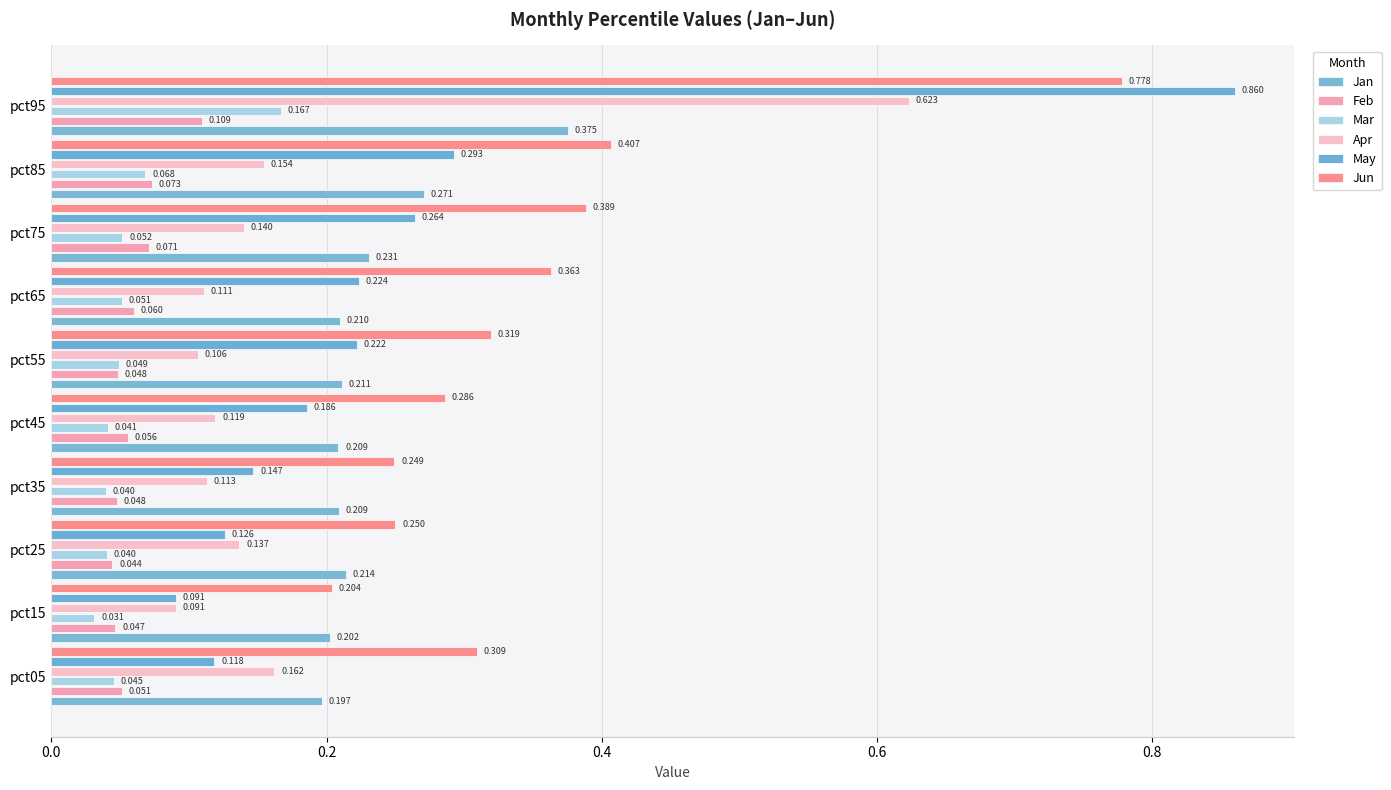

How many groups of bars are there?

10